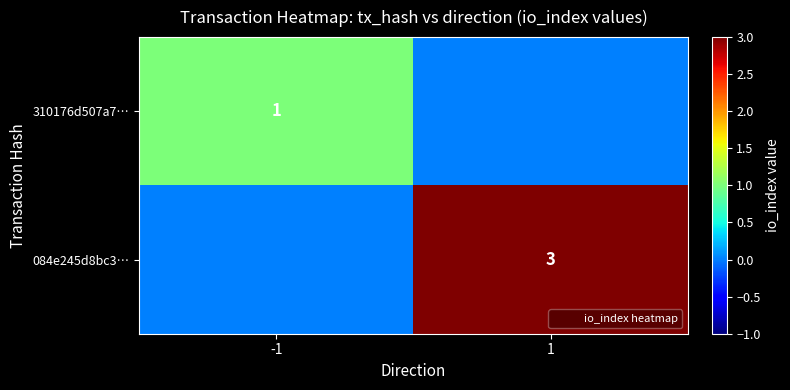

Which series has the largest total across all categories?

084e245d8bc3…